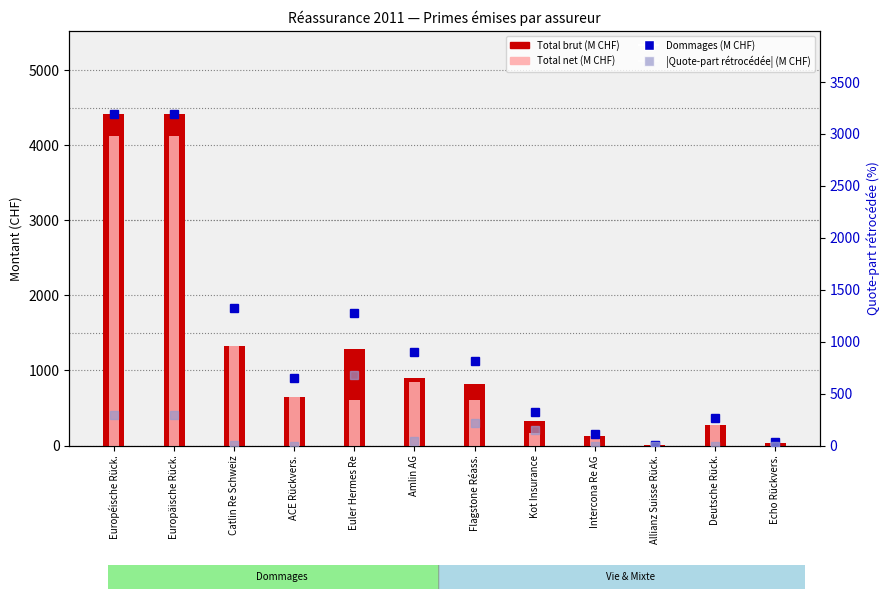

How many categories are shown in the chart?

12